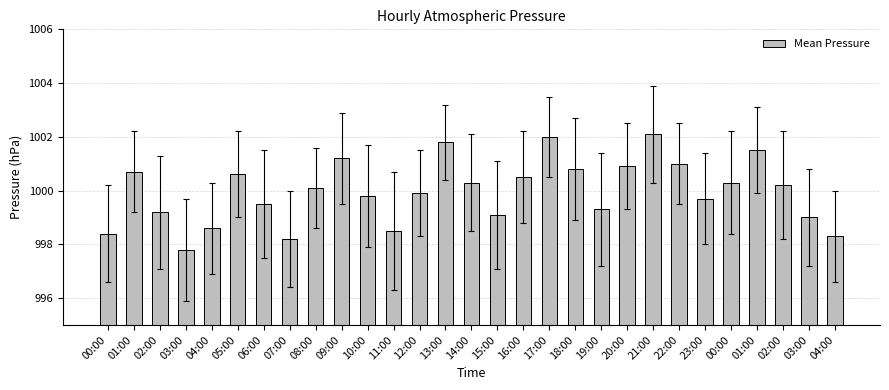

Which has a higher value, 13:00 or 17:00?

17:00